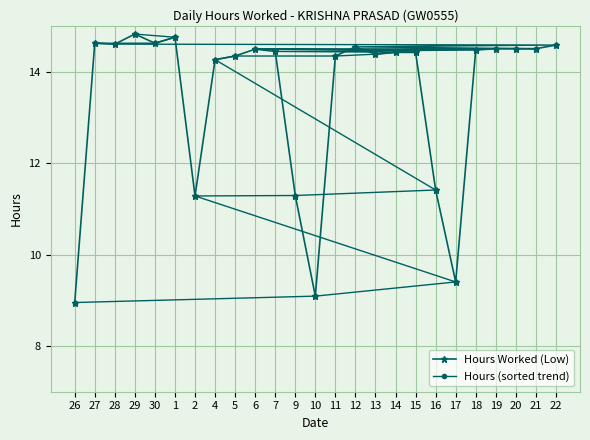

How many intersections are there between Hours Worked (Low) and Hours (sorted trend)?

4